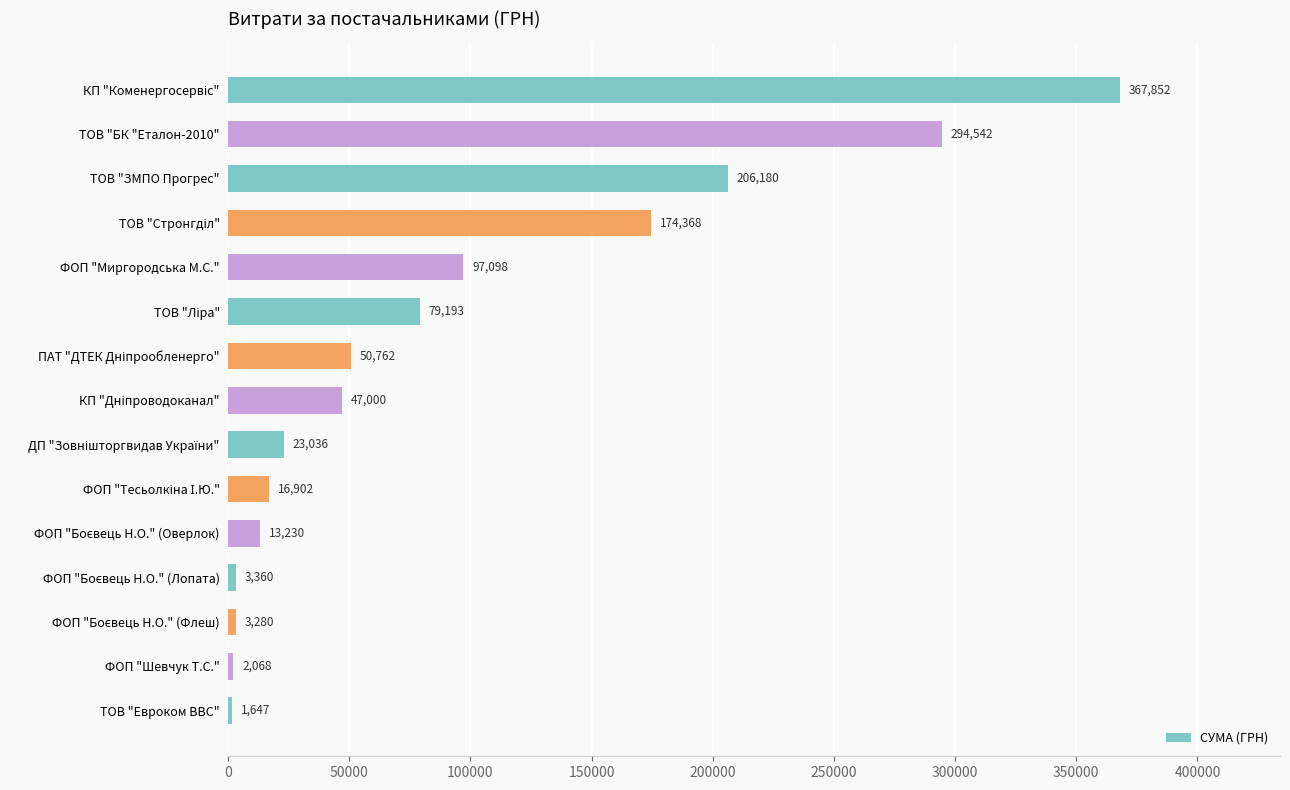

What position from the top is ТОВ "Евроком ВВС"?

15